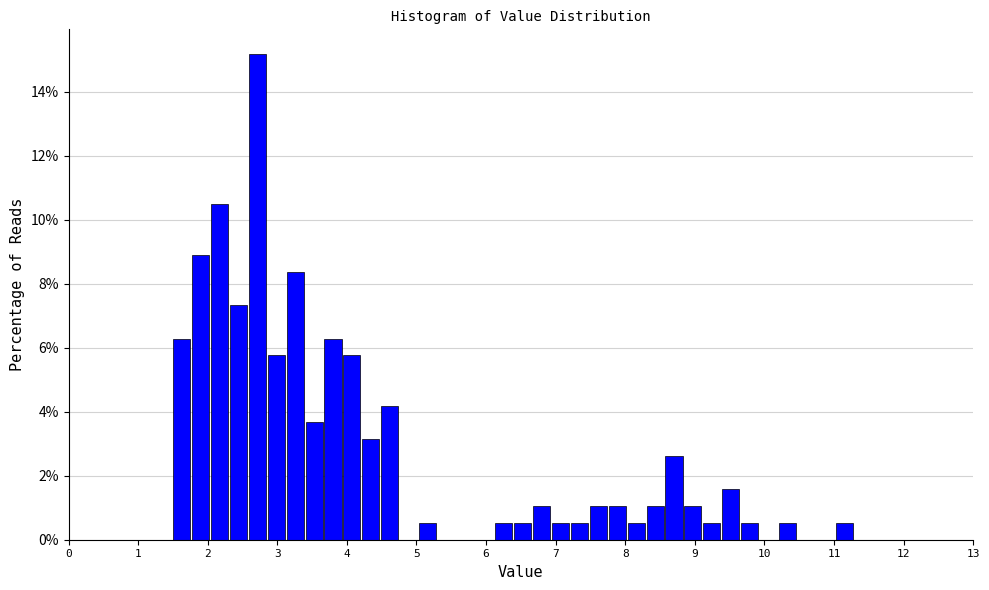

Read against the x-axis, roughly where is the centre of the tallest bar?

2.7